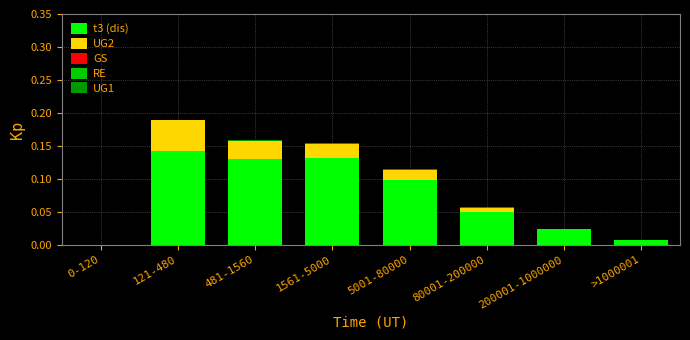

What is the total value across all series at 121-480?

0.2